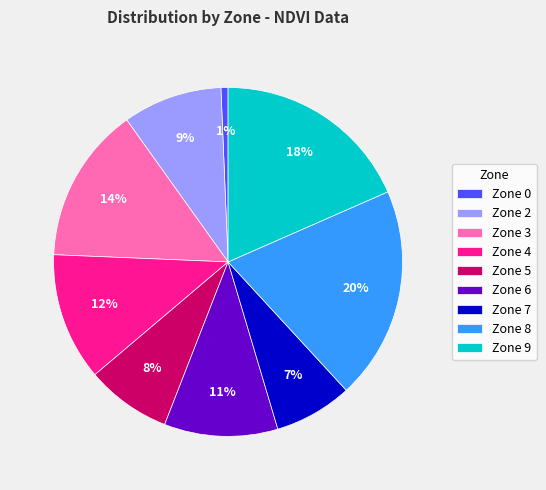

To the nearest percent, what is the difference between the Zone 8 and Zone 5 slice percentages?

12%